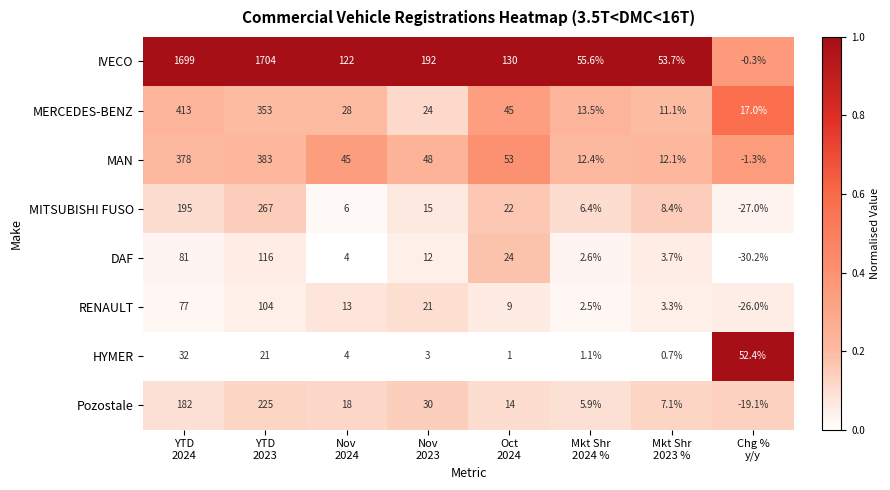

Which series has the widest spread of values?

IVECO